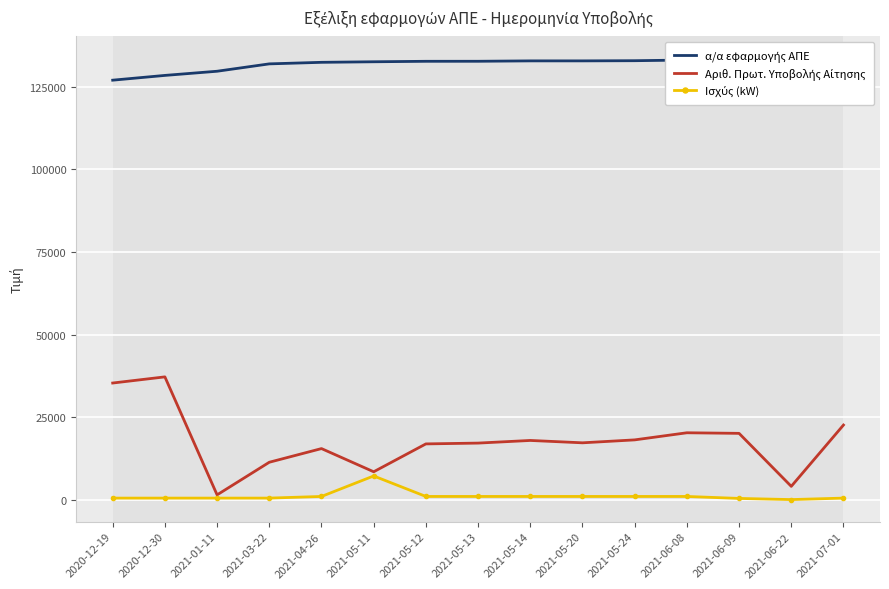

Reading left to right, what are all the values shown in this chart?

α/α εφαρμογής ΑΠΕ: 2020-12-19=126975.0	2020-12-30=128418.0	2021-01-11=129679.0	2021-03-22=131910.0	2021-04-26=132379.0	2021-05-11=132545.0	2021-05-12=132689.0	2021-05-13=132697.0	2021-05-14=132815.0	2021-05-20=132816.0	2021-05-24=132869.0	2021-06-08=133073.0	2021-06-09=133074.0	2021-06-22=133207.0	2021-07-01=133543.0
Αριθ. Πρωτ. Υποβολής Αίτησης: 2020-12-19=35324.0	2020-12-30=37187.0	2021-01-11=1479.0	2021-03-22=11349.0	2021-04-26=15485.0	2021-05-11=8469.0	2021-05-12=16902.0	2021-05-13=17147.0	2021-05-14=17947.0	2021-05-20=17231.0	2021-05-24=18119.0	2021-06-08=20270.0	2021-06-09=20095.0	2021-06-22=4057.0	2021-07-01=22612.0
Ισχύς (kW): 2020-12-19=499.9	2020-12-30=499.9	2021-01-11=499.9	2021-03-22=499.9	2021-04-26=999.0	2021-05-11=7200.0	2021-05-12=999.0	2021-05-13=999.9	2021-05-14=999.0	2021-05-20=999.0	2021-05-24=999.0	2021-06-08=999.0	2021-06-09=399.8	2021-06-22=52.4	2021-07-01=499.9